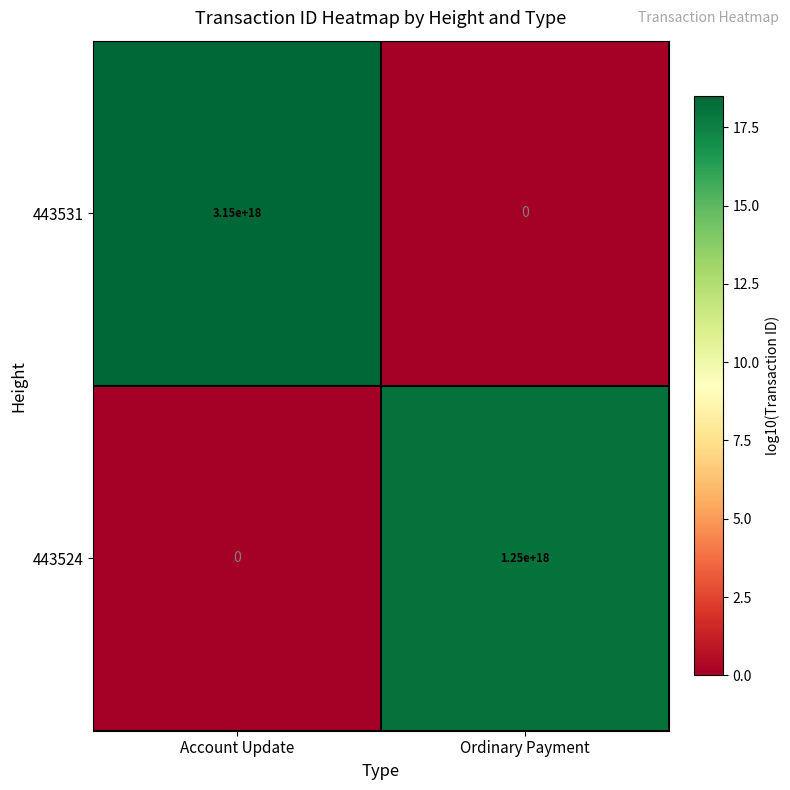

Which category has the lowest value in the 443531 series?

Ordinary Payment